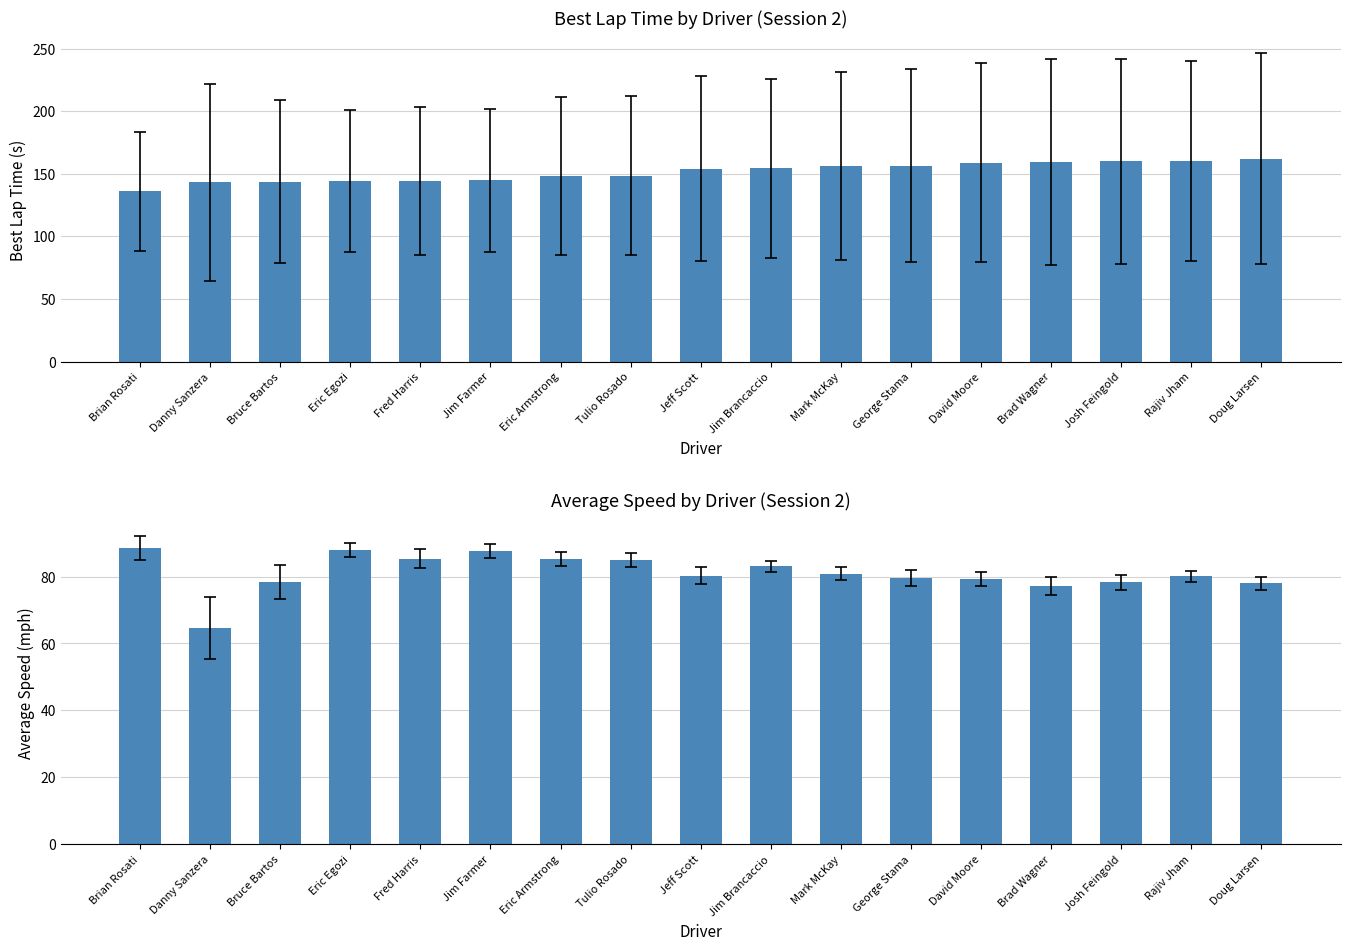

What value does the Average Speed series have at David Moore?

79.3